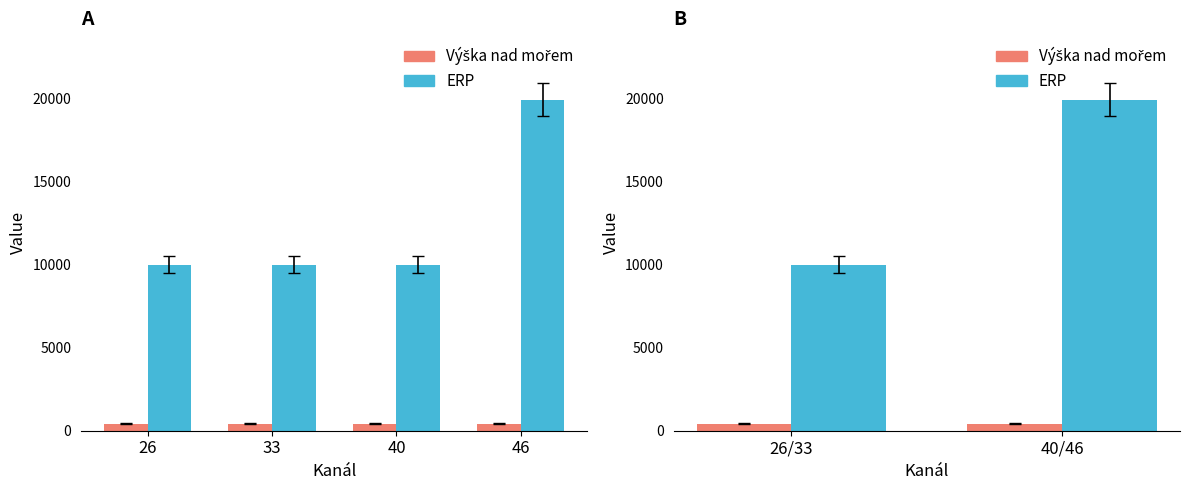

At how many categories does at least one series exceed 12925?

1